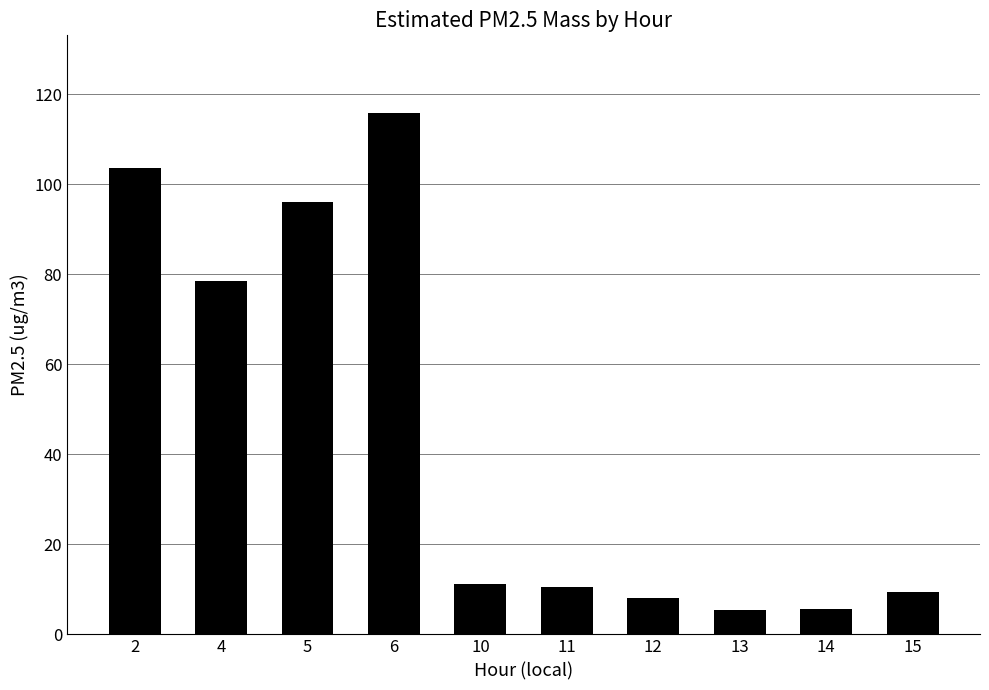

Which has a higher value, 6 or 13?

6